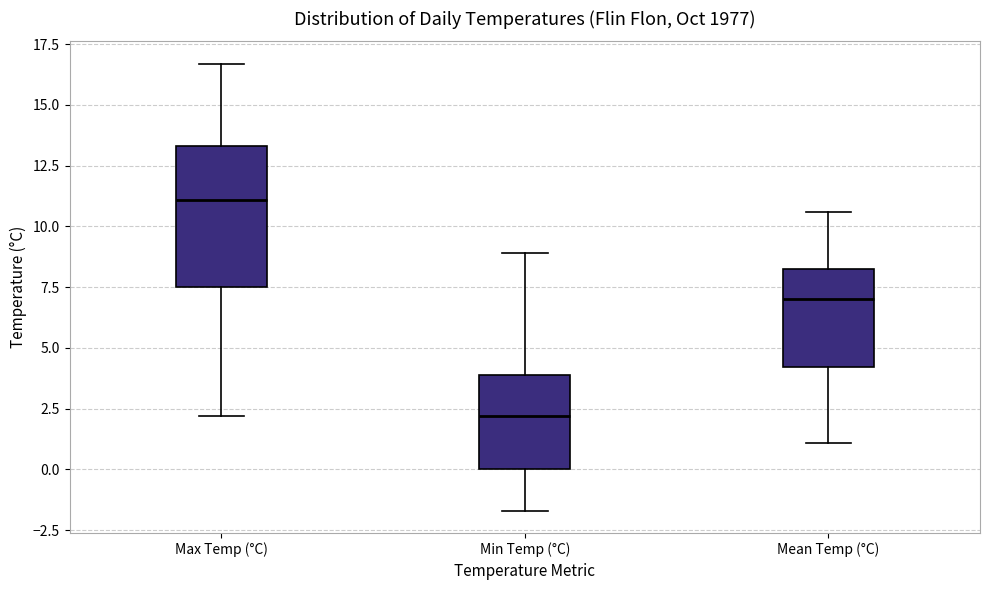

Which box's median line is the highest?

Max Temp (°C)